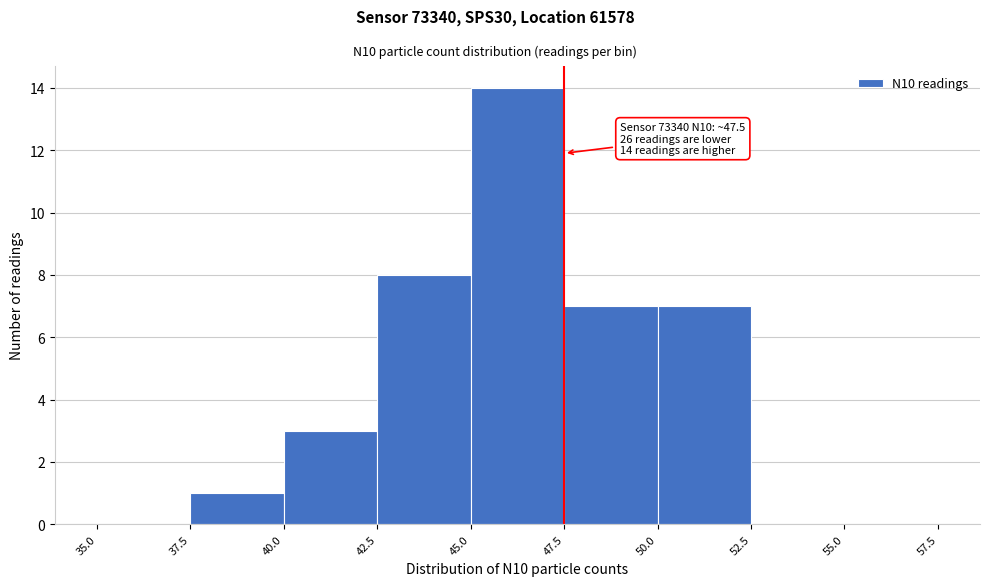

Which range on the x-axis has the tallest bar?

45.0 to 47.5